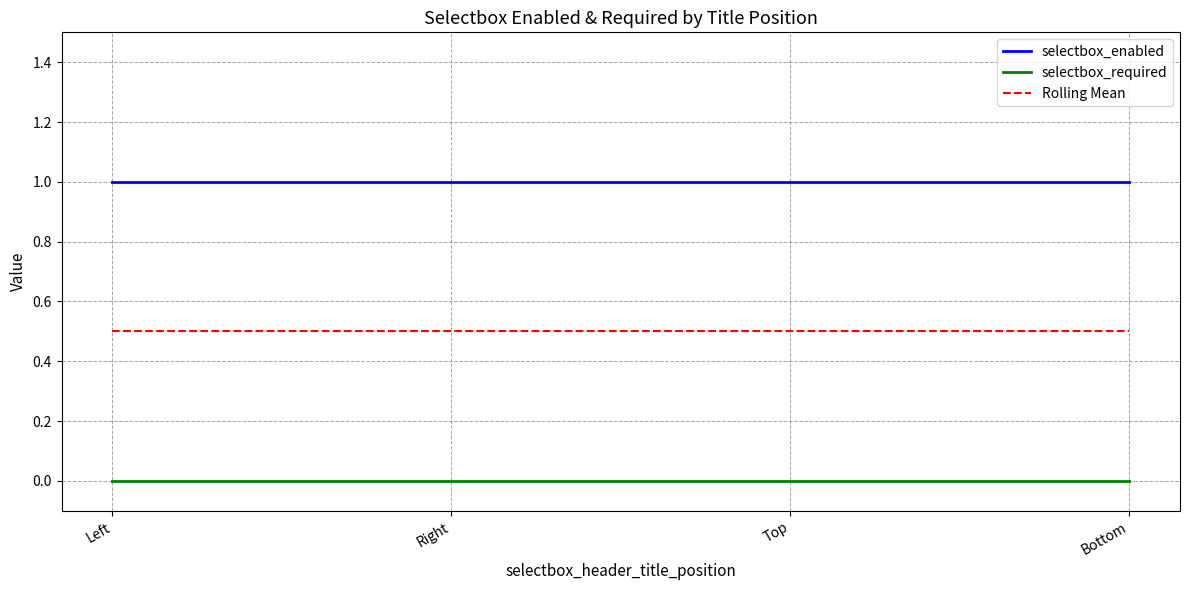

Reading left to right, what are all the values shown in this chart?

selectbox_enabled: Left=1.0	Right=1.0	Top=1.0	Bottom=1.0
selectbox_required: Left=0.0	Right=0.0	Top=0.0	Bottom=0.0
Rolling Mean: Left=0.5	Right=0.5	Top=0.5	Bottom=0.5